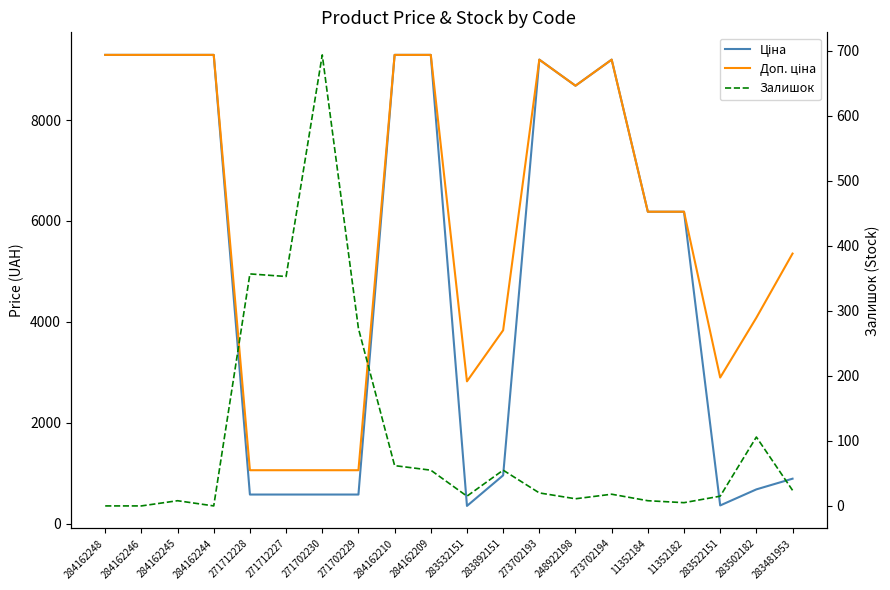

What is the average value of the Ціна series?

5036.9